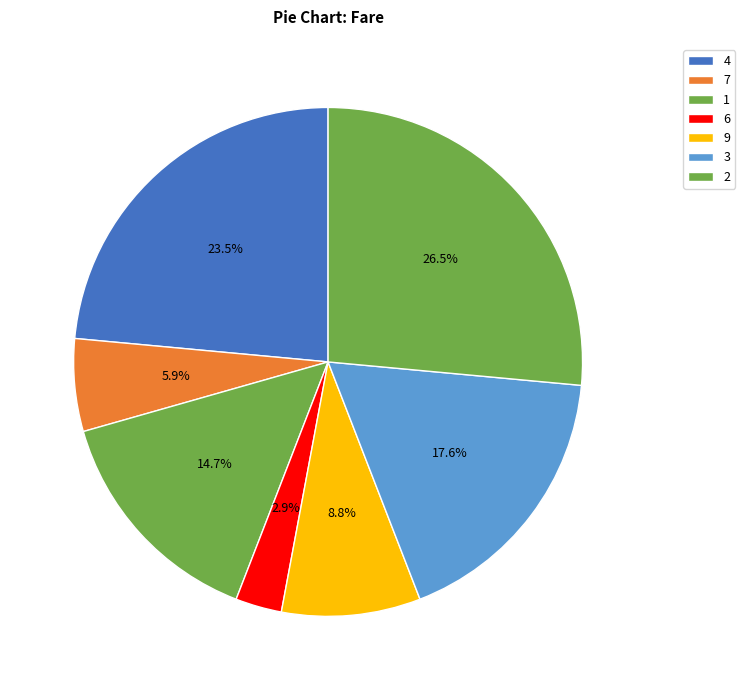

Which category has the smallest portion of the pie?

6